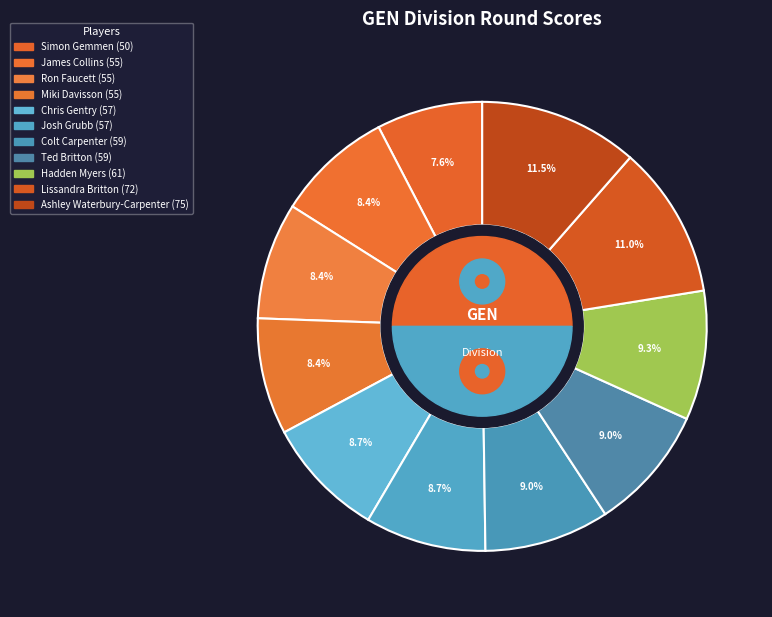

Combined, what portion of the pie is Lissandra Britton and Miki Davisson?

19.4%